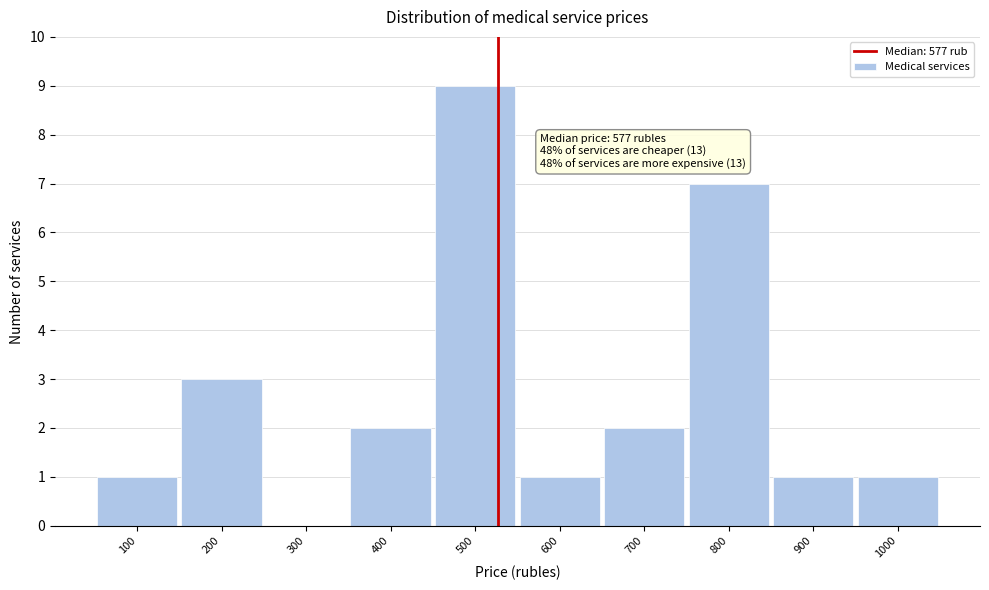

Reading left to right, what are all the values shown in this chart?

100=1	200=3	300=0	400=2	500=9	600=1	700=2	800=7	900=1	1000=1